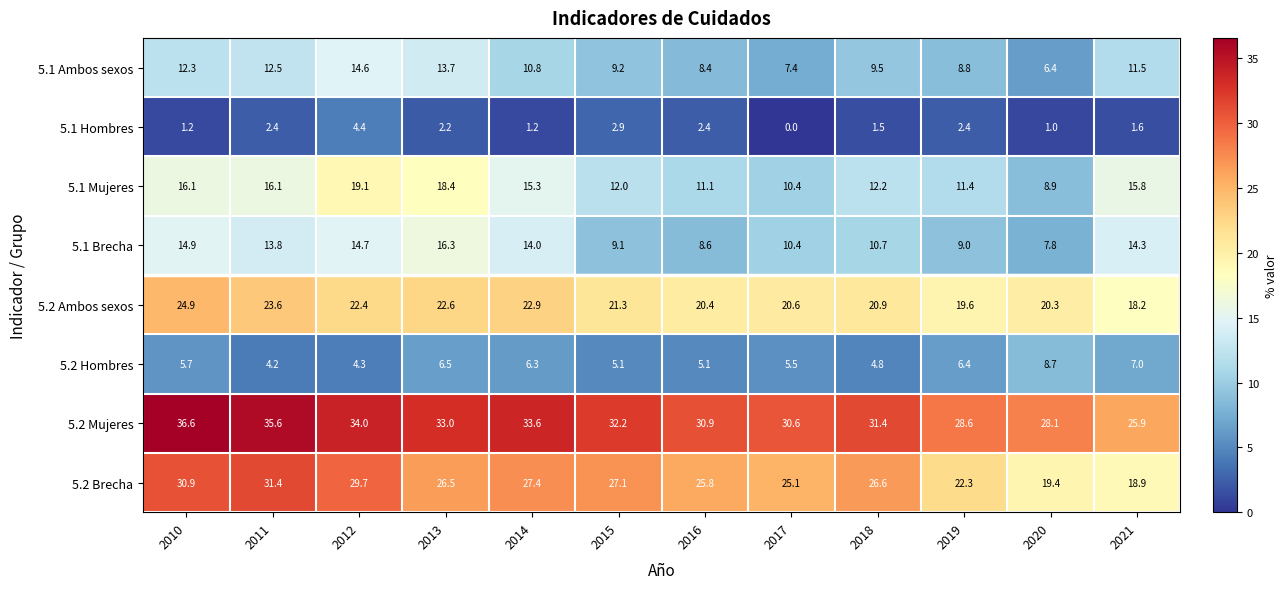

The 5.2 Brecha series shows 19.4 at 2020. True or false?

True